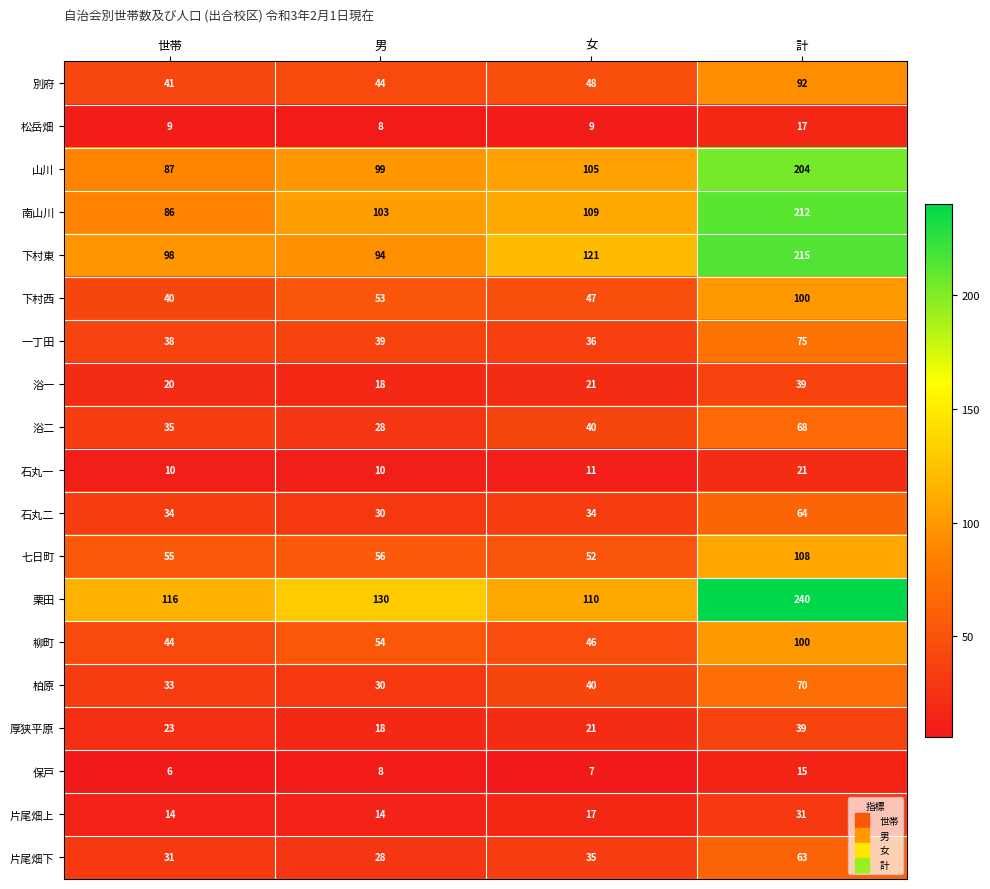

Which category has the highest value in the 片尾畑上 series?

計